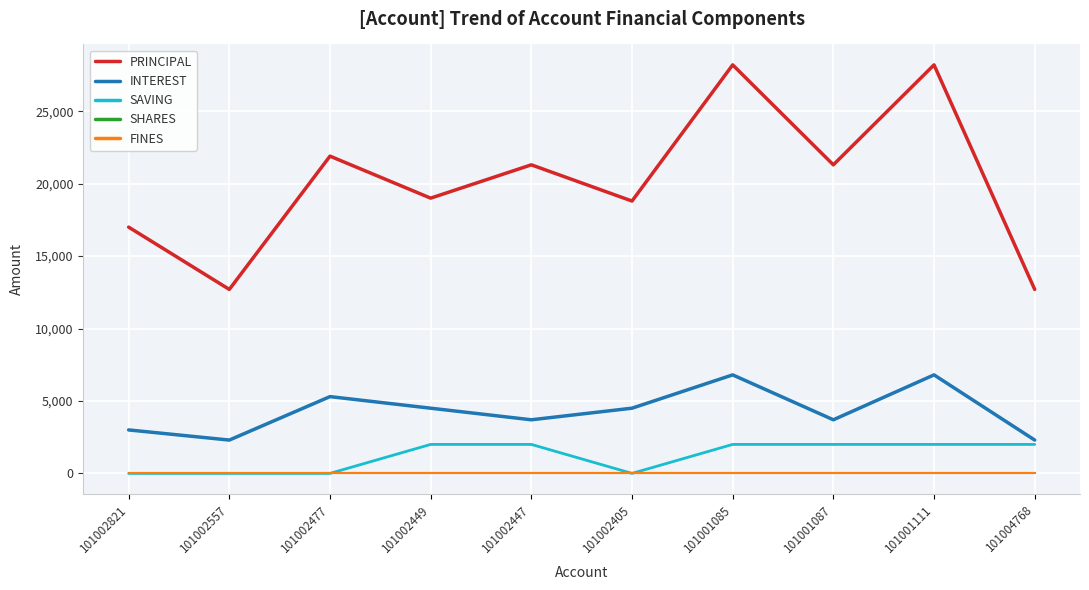

Reading left to right, what are all the values shown in this chart?

PRINCIPAL: 17000	12700	21900	19000	21300	18800	28200	21300	28200	12700
INTEREST: 3000	2300	5300	4500	3700	4500	6800	3700	6800	2300
SAVING: 0	0	0	2000	2000	0	2000	2000	2000	2000
SHARES: 0	0	0	0	0	0	0	0	0	0
FINES: 0	0	0	0	0	0	0	0	0	0